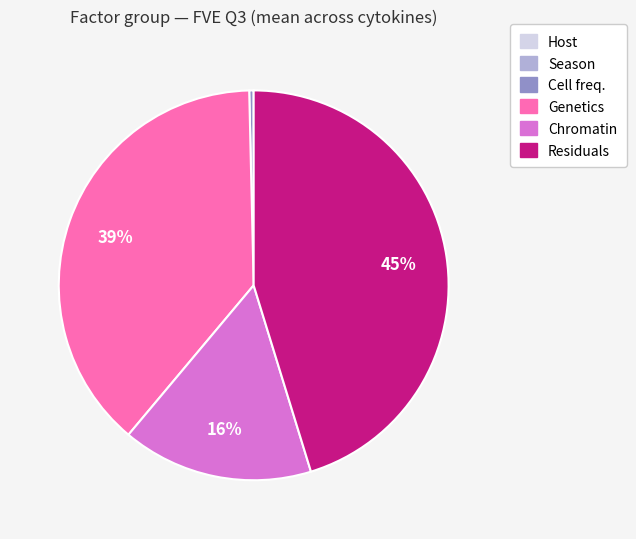

Is there any slice that represents more than half of the pie?

No